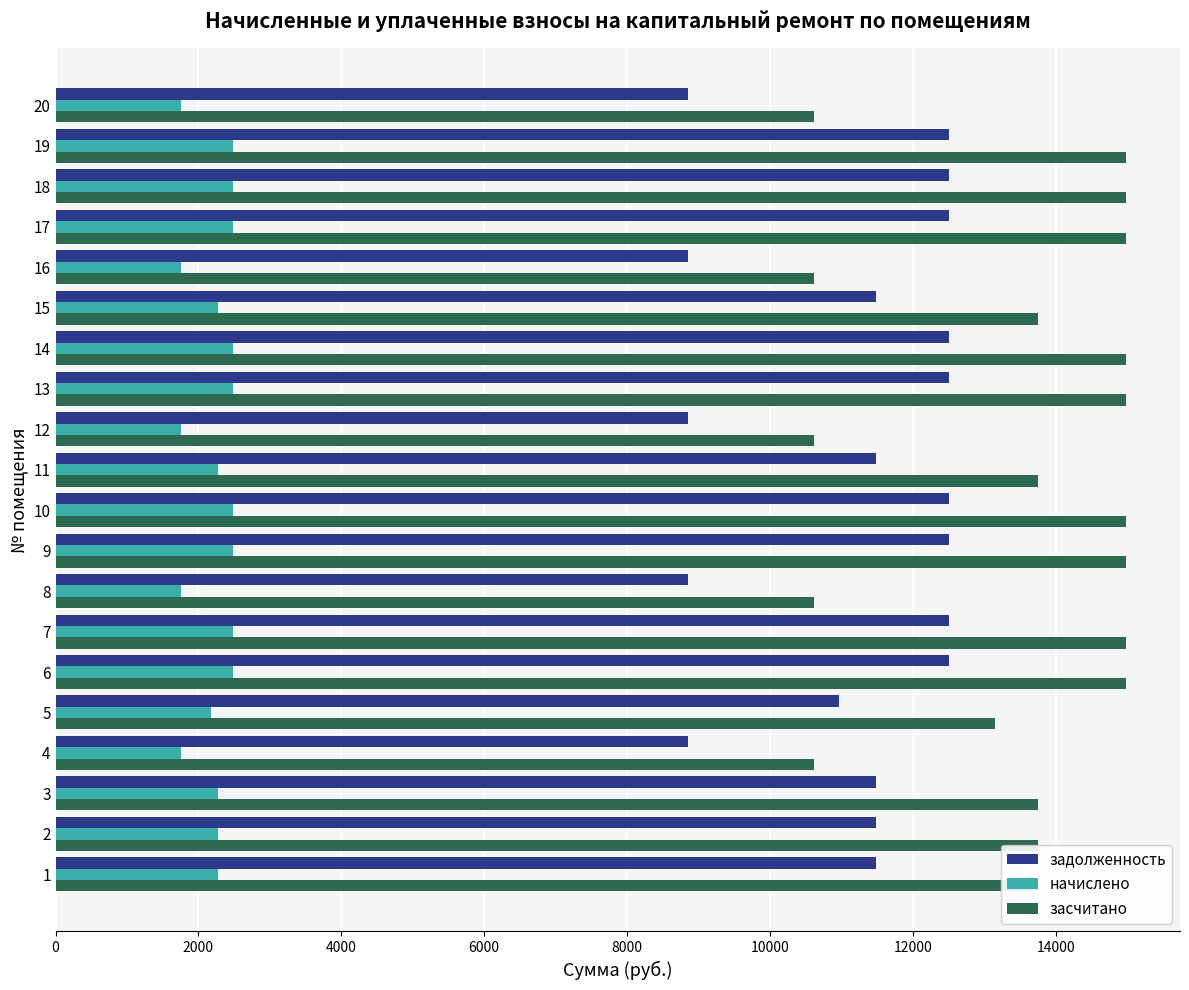

What is the sum of all задолженность values?

225213.6